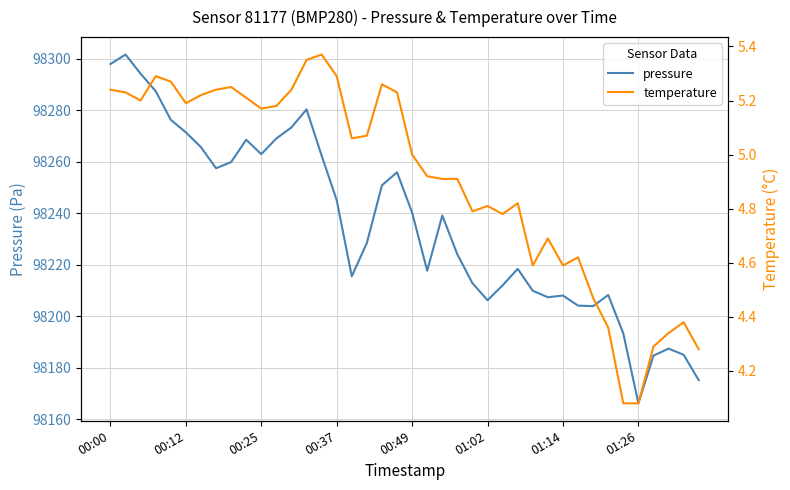

What is the lowest value of the pressure series?

98166.2